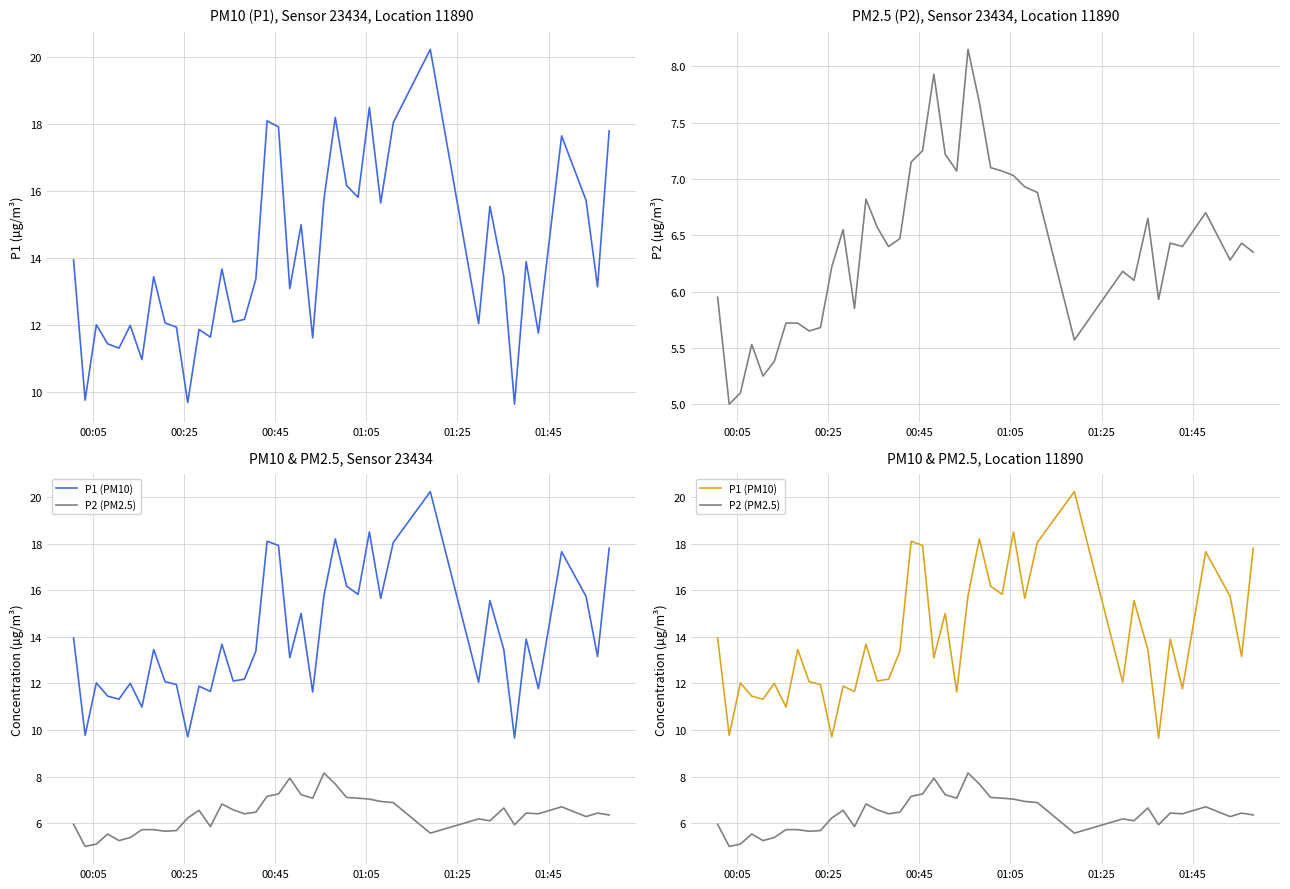

What is the minimum value shown in the chart?

5.0